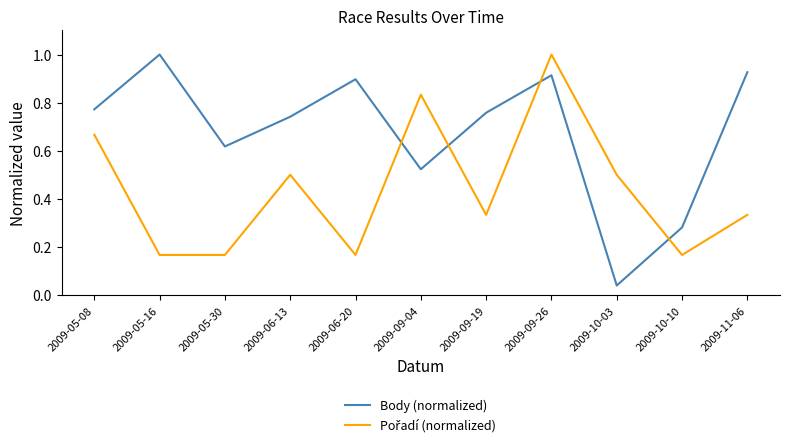

Between 2009-05-16 and 2009-10-03, which series saw the biggest shift?

Body (normalized)